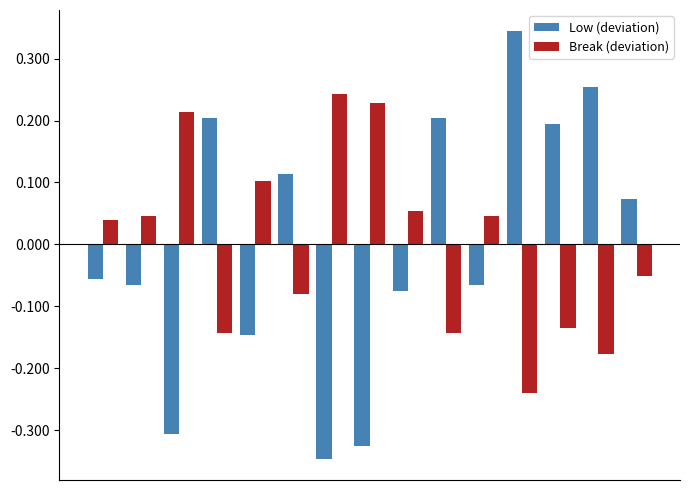

Which series has the largest range (max minus min)?

Low (deviation)